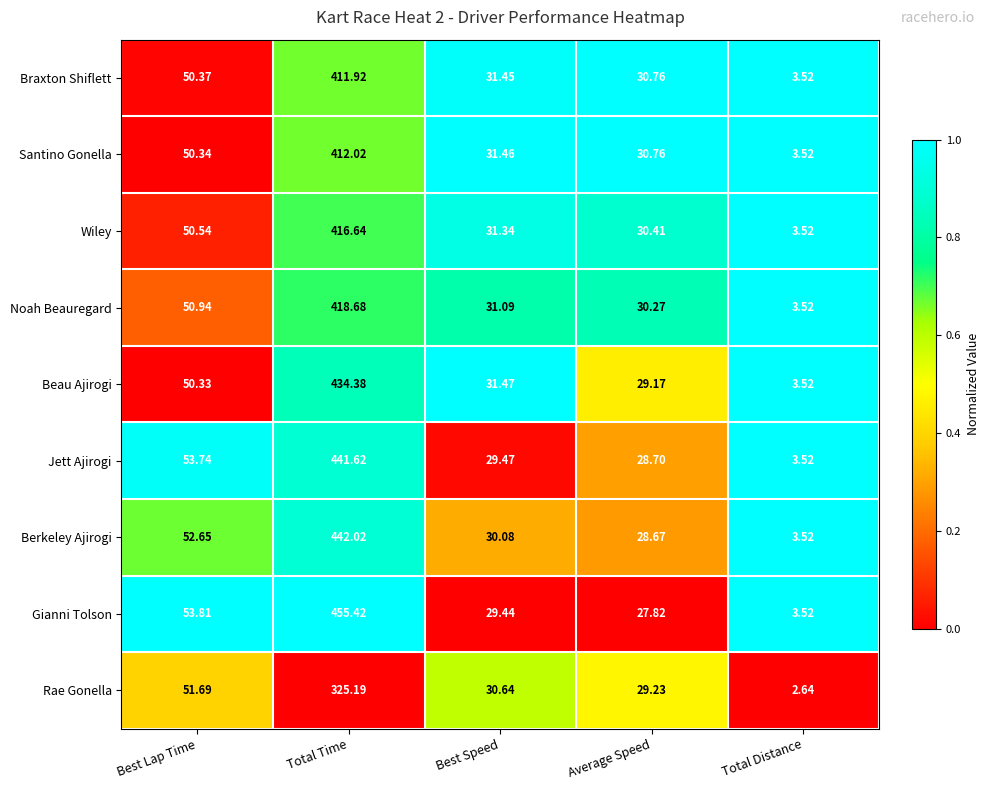

Which series has the largest total across all categories?

Gianni Tolson